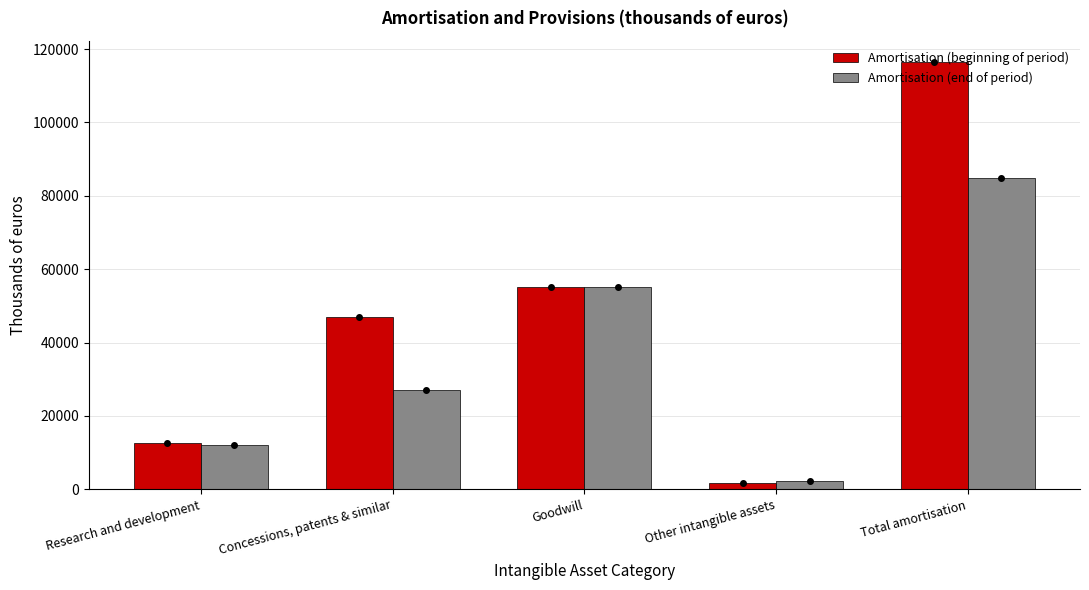

At which label is Amortisation (end of period) closest to 43526?

Goodwill